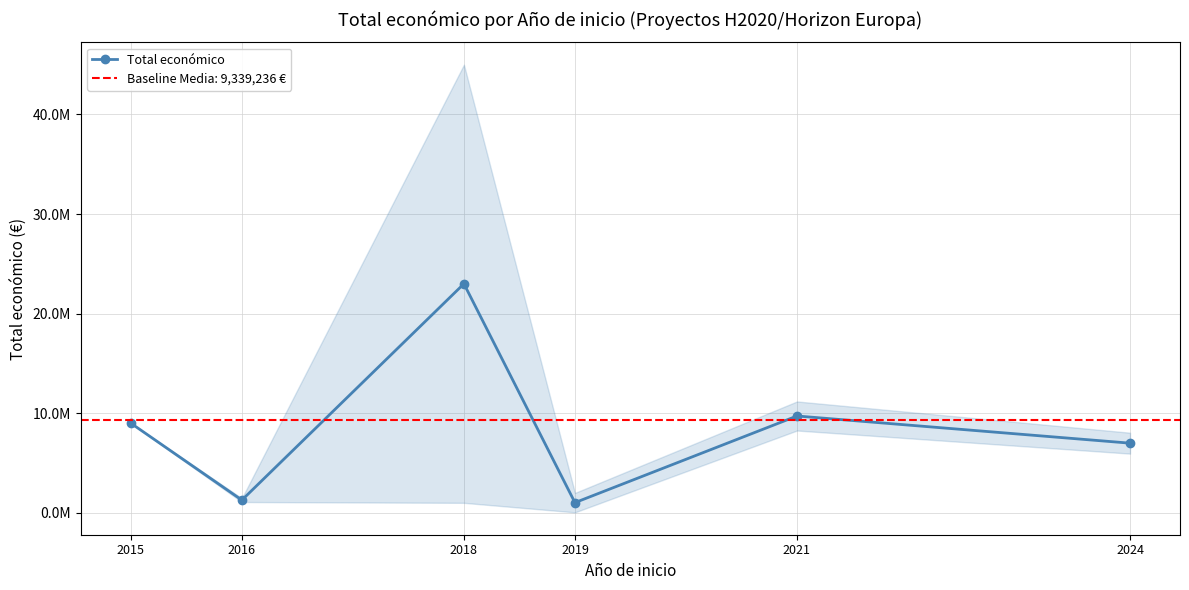

How many distinct data groups are displayed?

1